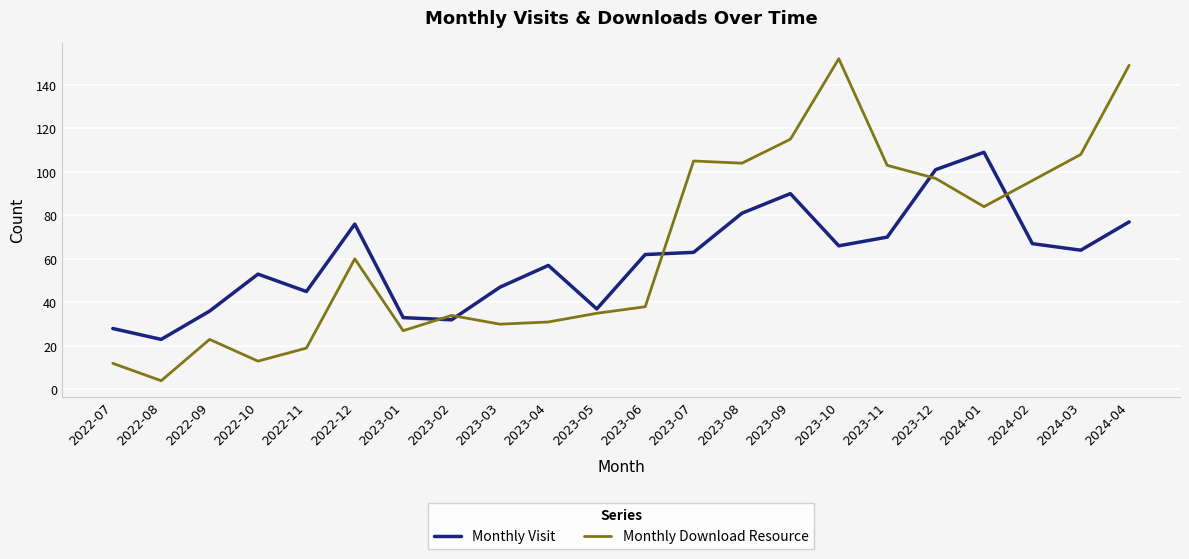

In Monthly Visit, how many points are higher than both neighbors (excluding endpoints)?

5